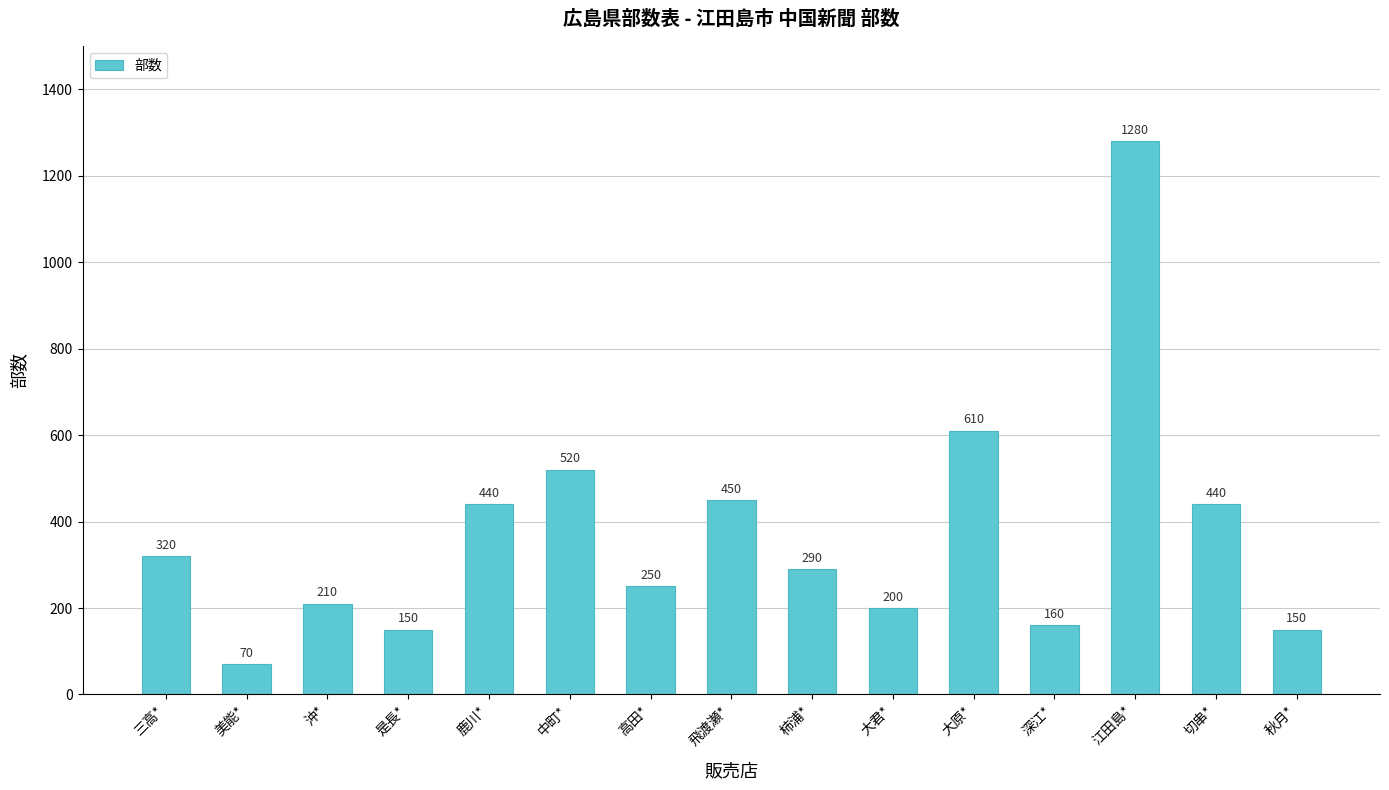

What is the label of the 3rd bar from the left?

沖*